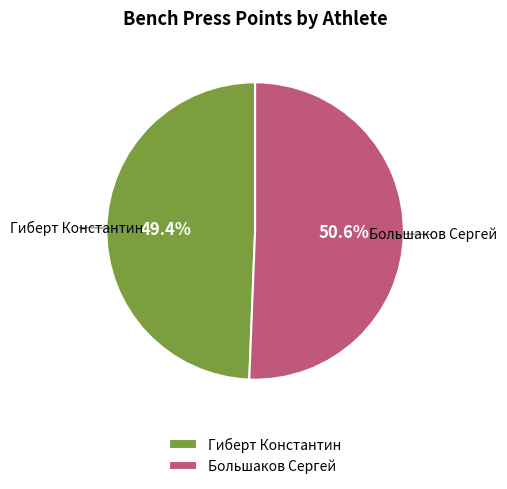

What is the largest slice in the pie chart?

Большаков Сергей